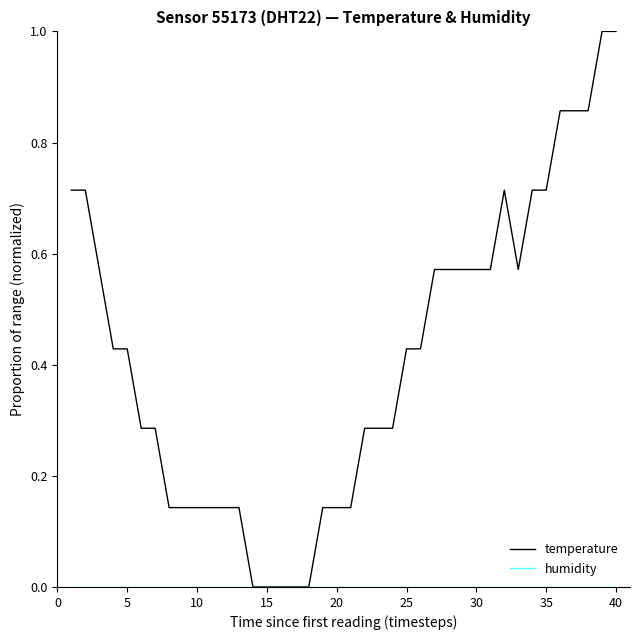

Which series has the largest total across all categories?

temperature